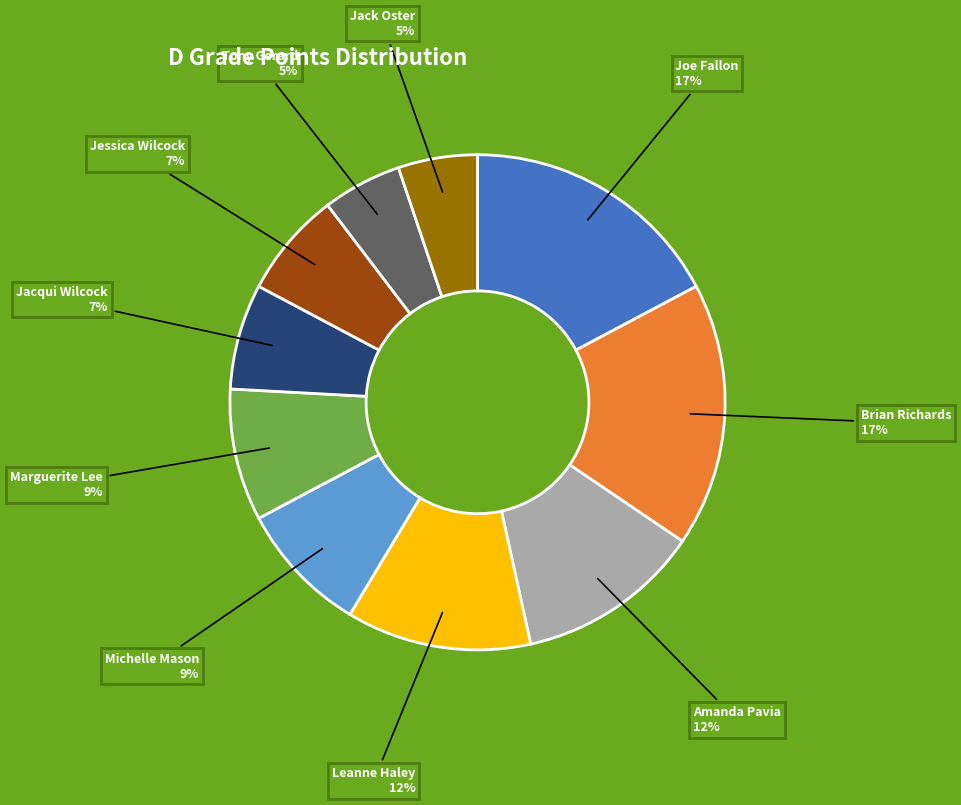

Does any single category account for the majority?

No